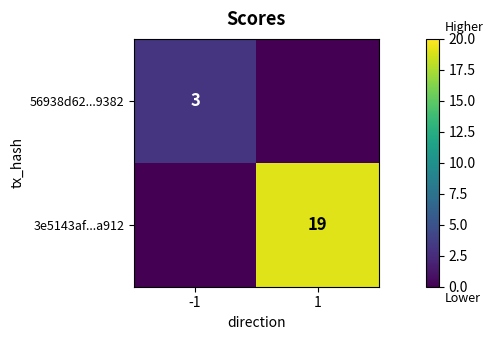

True or false: 3e5143af...a912 has a value of 19 at 1.

True